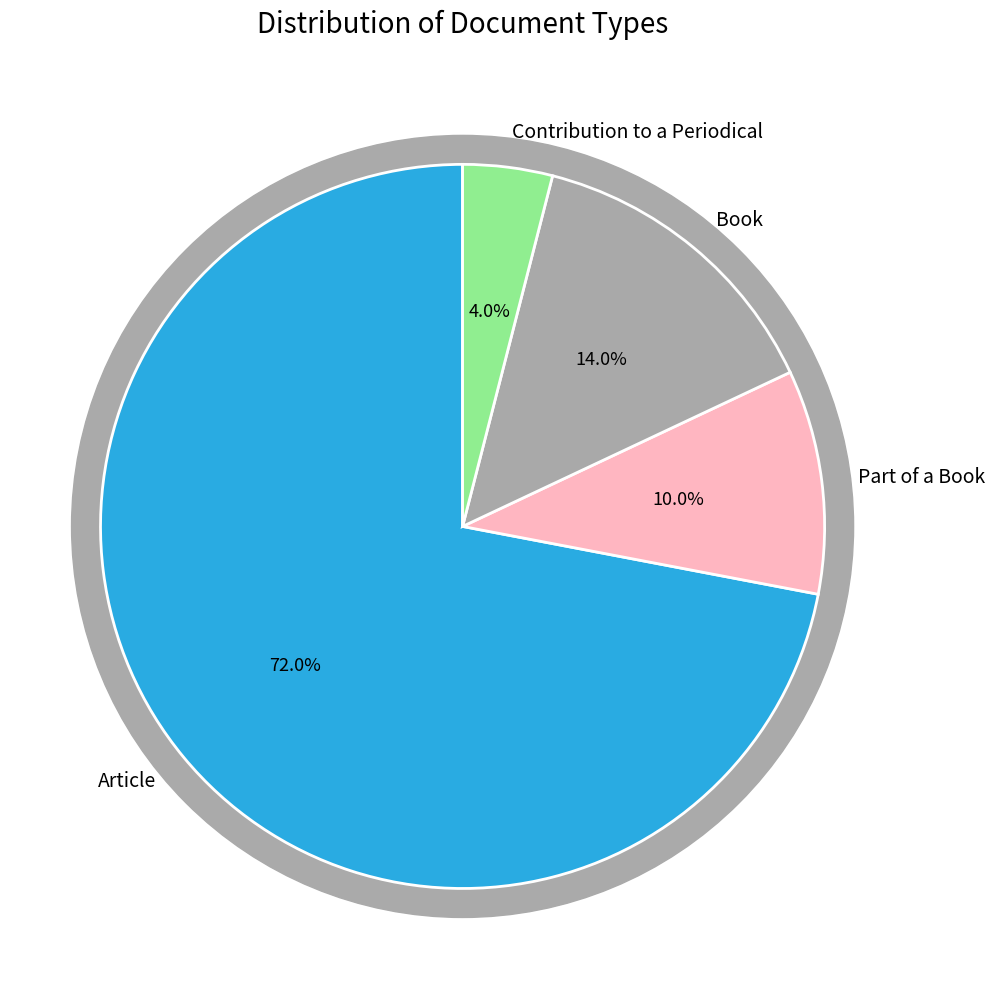

To the nearest percent, what is the average slice percentage?

25%